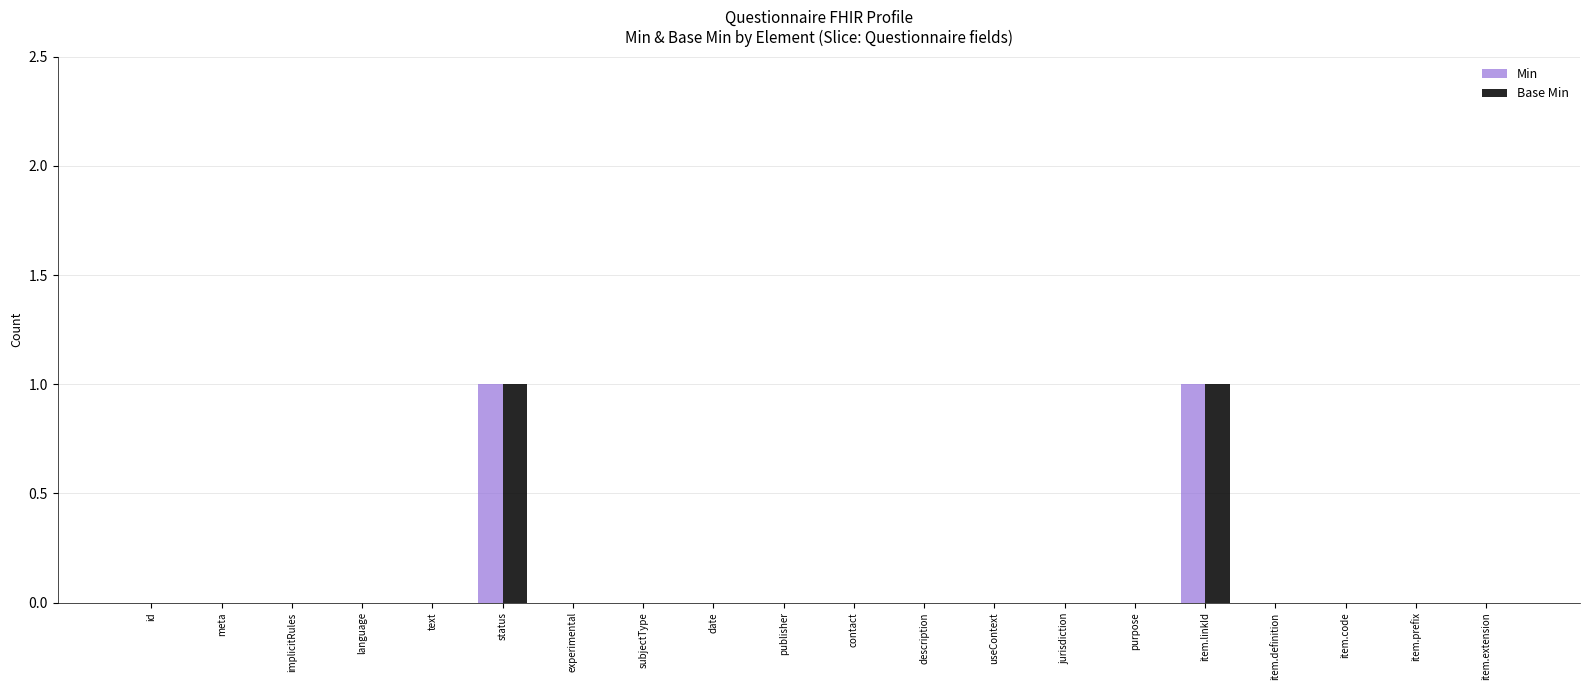

The Base Min series shows 0 at purpose. True or false?

True